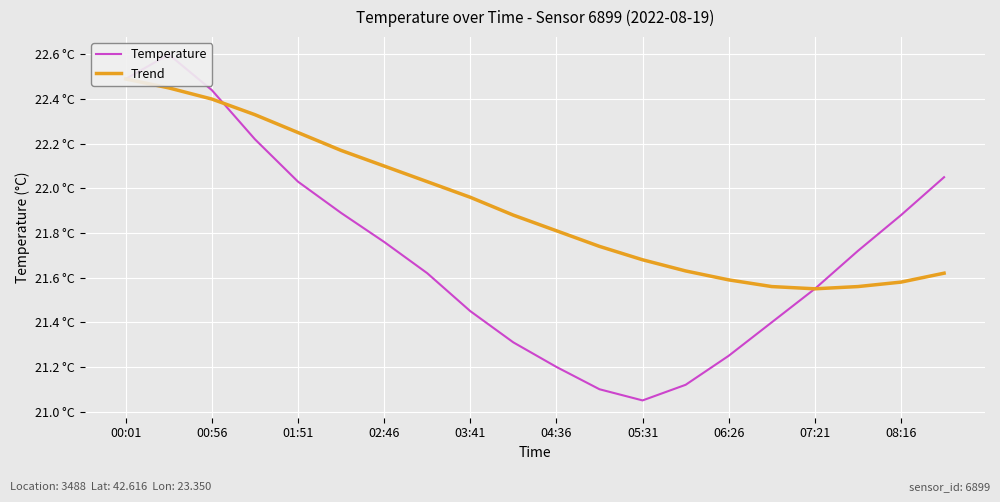

What position from the left is 05:31?

13